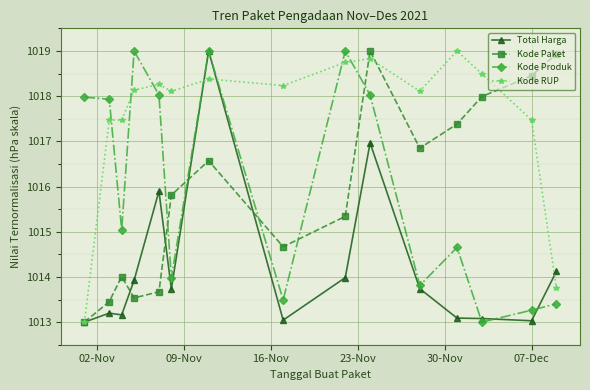

Which series has the largest total across all categories?

Kode RUP